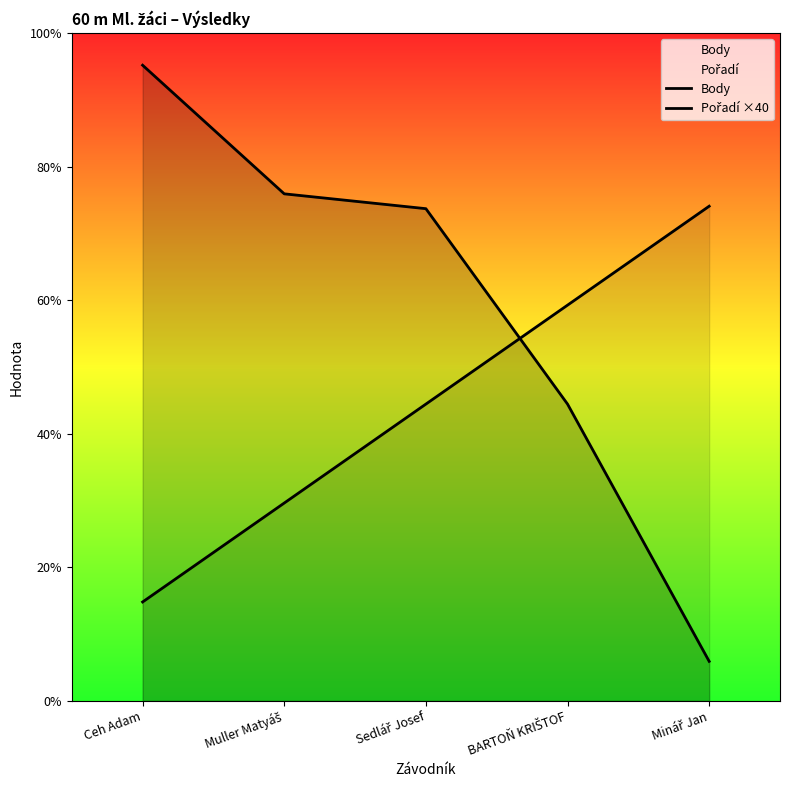

At which category is the sum across all series the highest?

Sedlář Josef